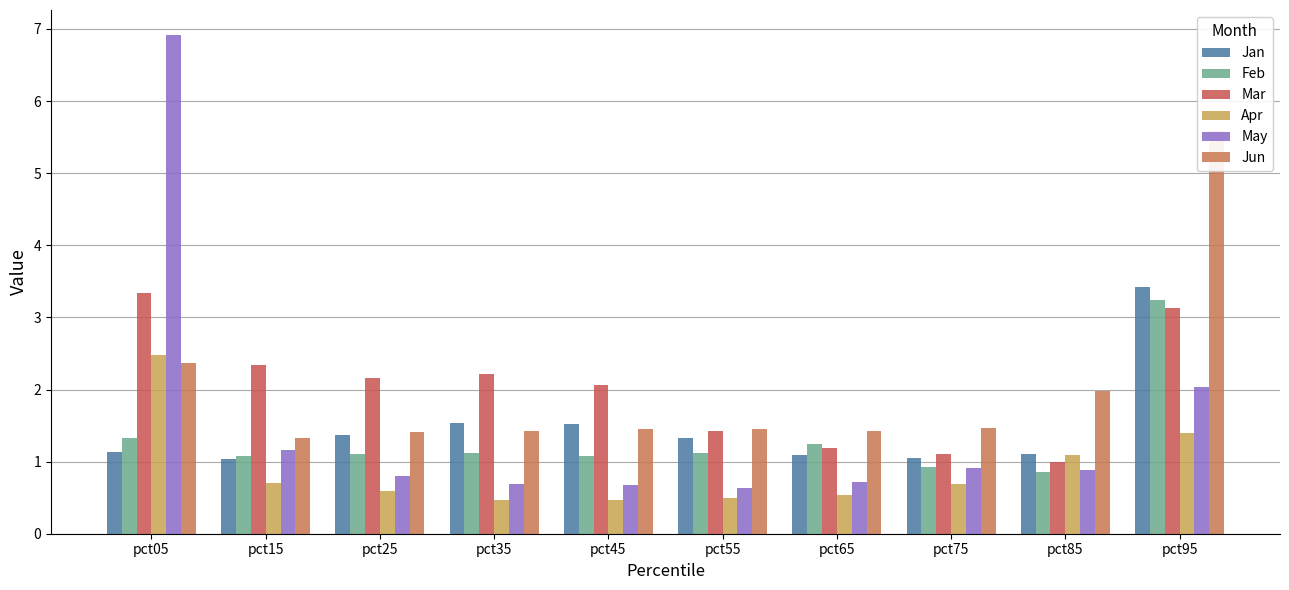

Which series changed the most between pct15 and pct75?

Mar